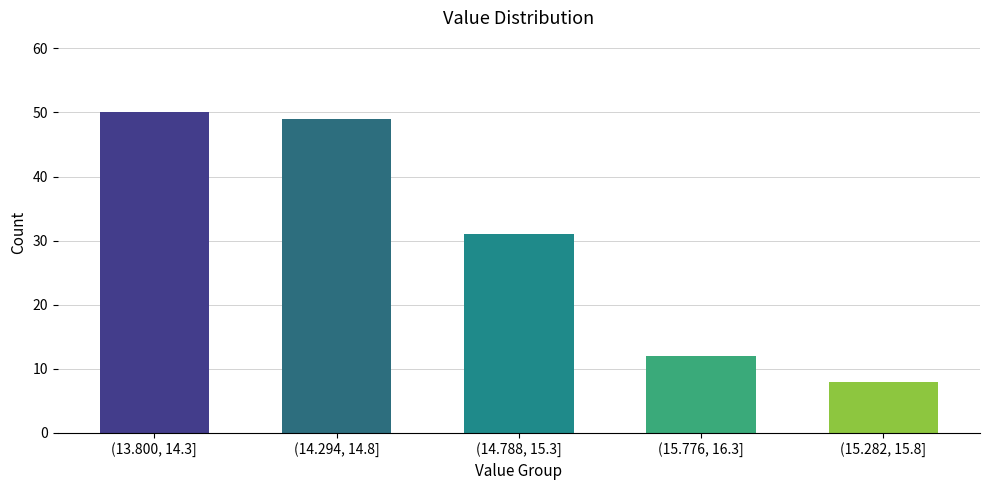

Reading left to right, extract all data points from this chart.

(13.800, 14.3]=50	(14.294, 14.8]=49	(14.788, 15.3]=31	(15.776, 16.3]=12	(15.282, 15.8]=8